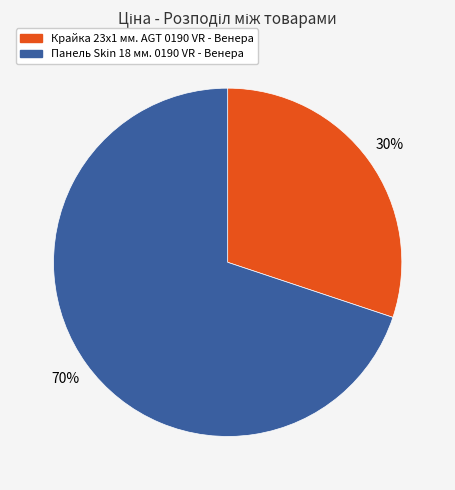

To the nearest percent, what is the difference between the Панель Skin 18 мм. 0190 VR - Венера and Крайка 23x1 мм. AGT 0190 VR - Венера slice percentages?

40%